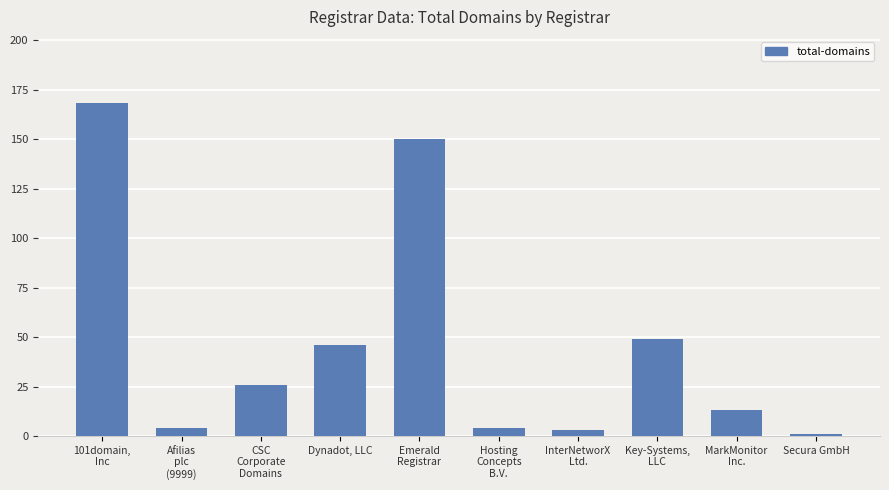

Reading left to right, transcribe all the data shown in this chart.

101domain,
Inc=168	Afilias
plc
(9999)=4	CSC
Corporate
Domains=26	Dynadot, LLC=46	Emerald
Registrar=150	Hosting
Concepts
B.V.=4	InterNetworX
Ltd.=3	Key-Systems,
LLC=49	MarkMonitor
Inc.=13	Secura GmbH=1